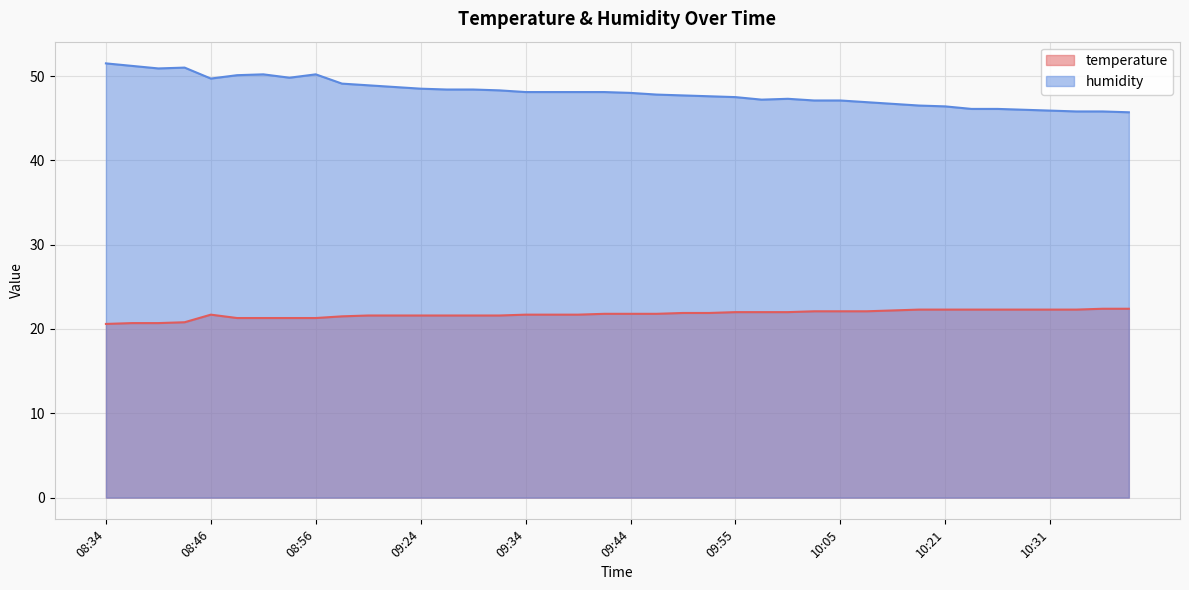

Where is humidity nearest to the value 48?

09:44